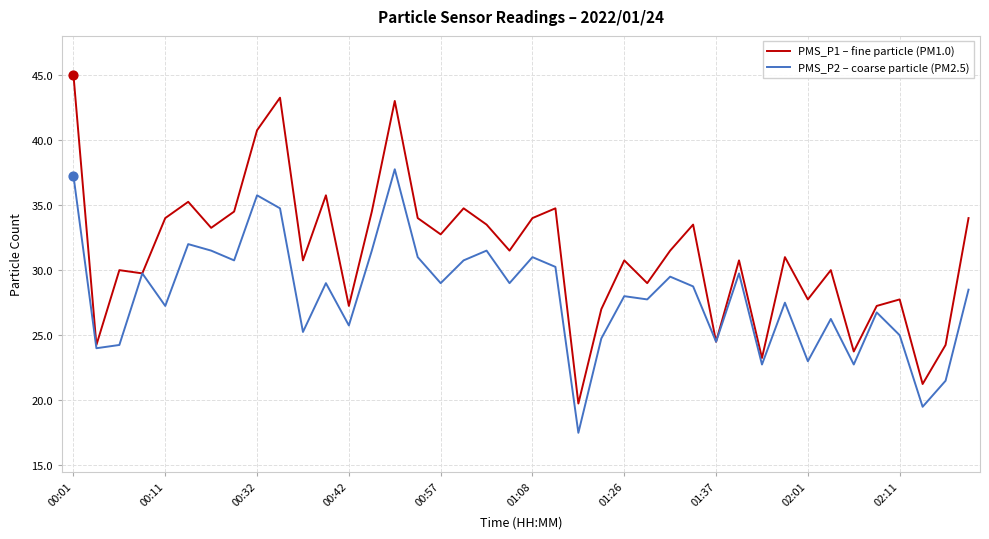

Which series has the largest total across all categories?

PMS_P1 – fine particle (PM1.0)